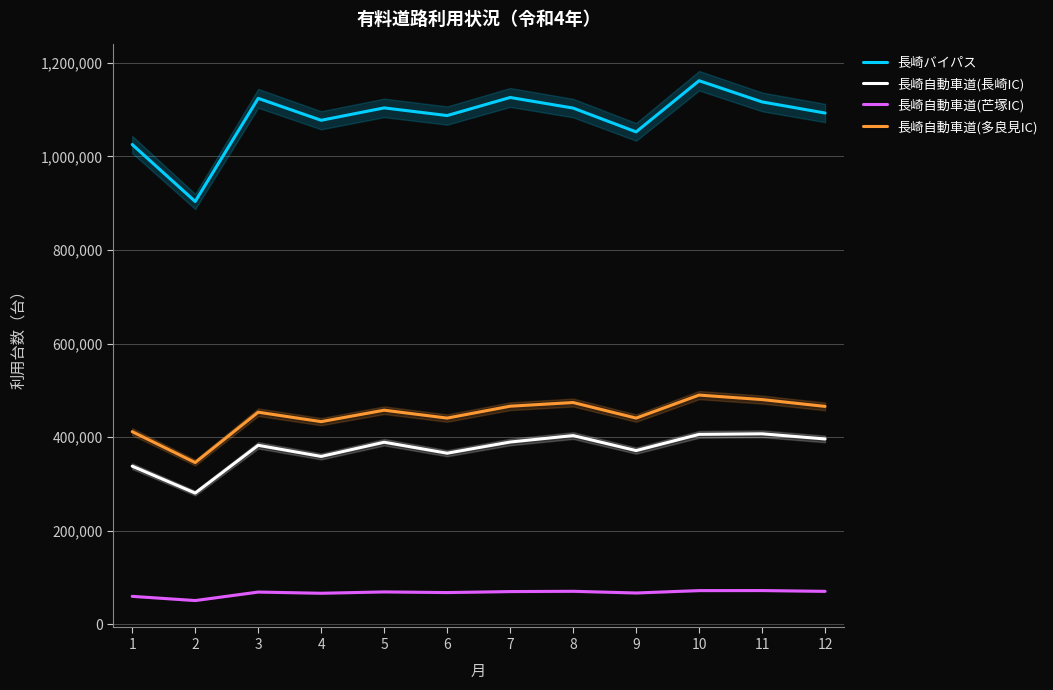

What is the value of the 長崎バイパス point at the 8th from the left?

1103500